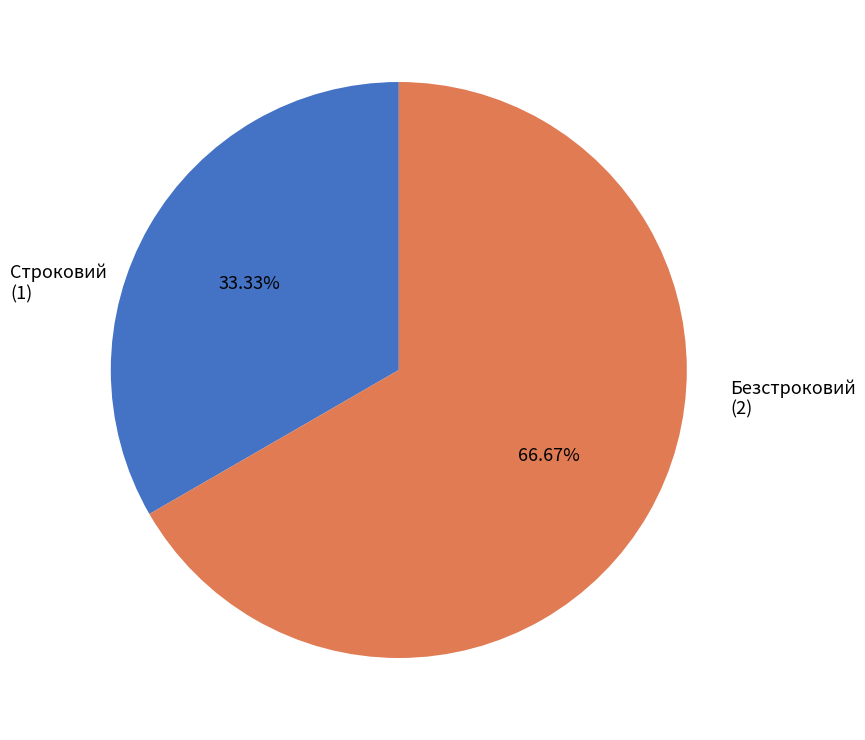

Is there any slice that represents more than half of the pie?

Yes